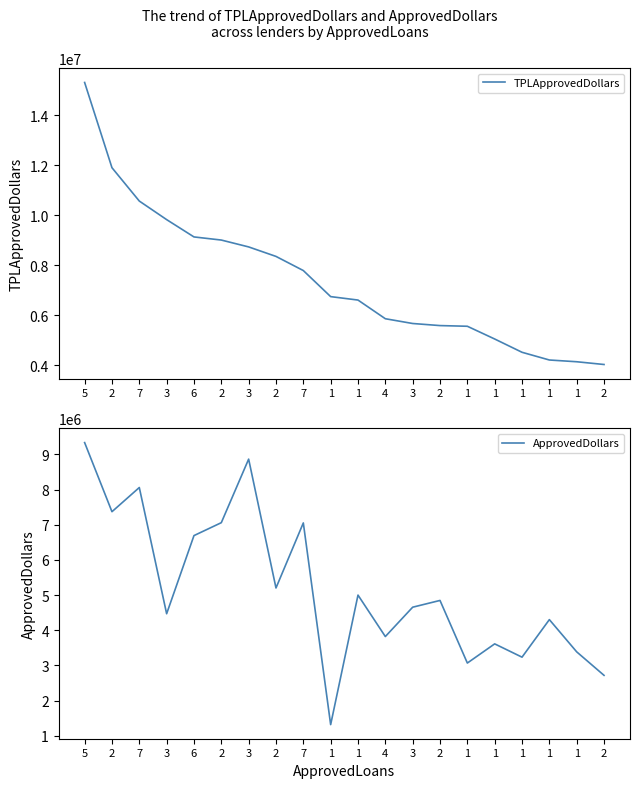

List the series in order of their overall mean, lowest first.

ApprovedDollars, TPLApprovedDollars